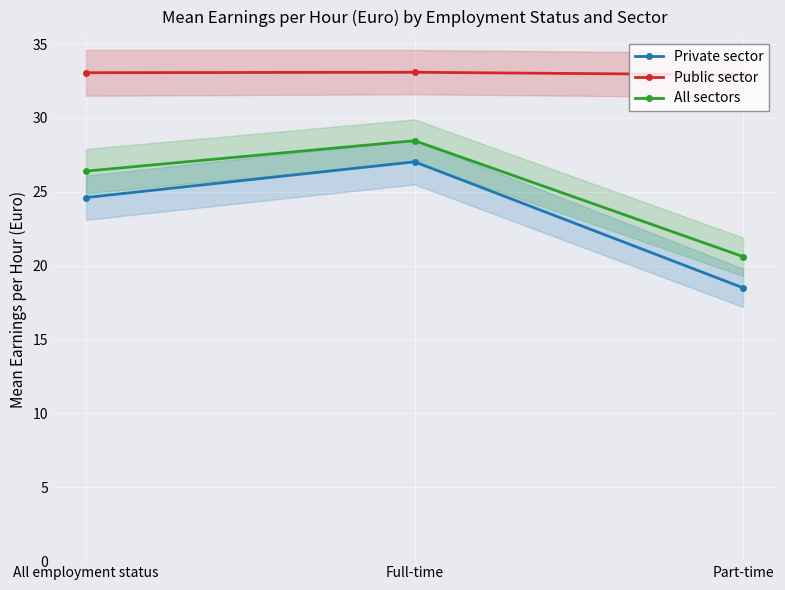

Rank the categories by Private sector value from lowest to highest.

Part-time, All employment status, Full-time